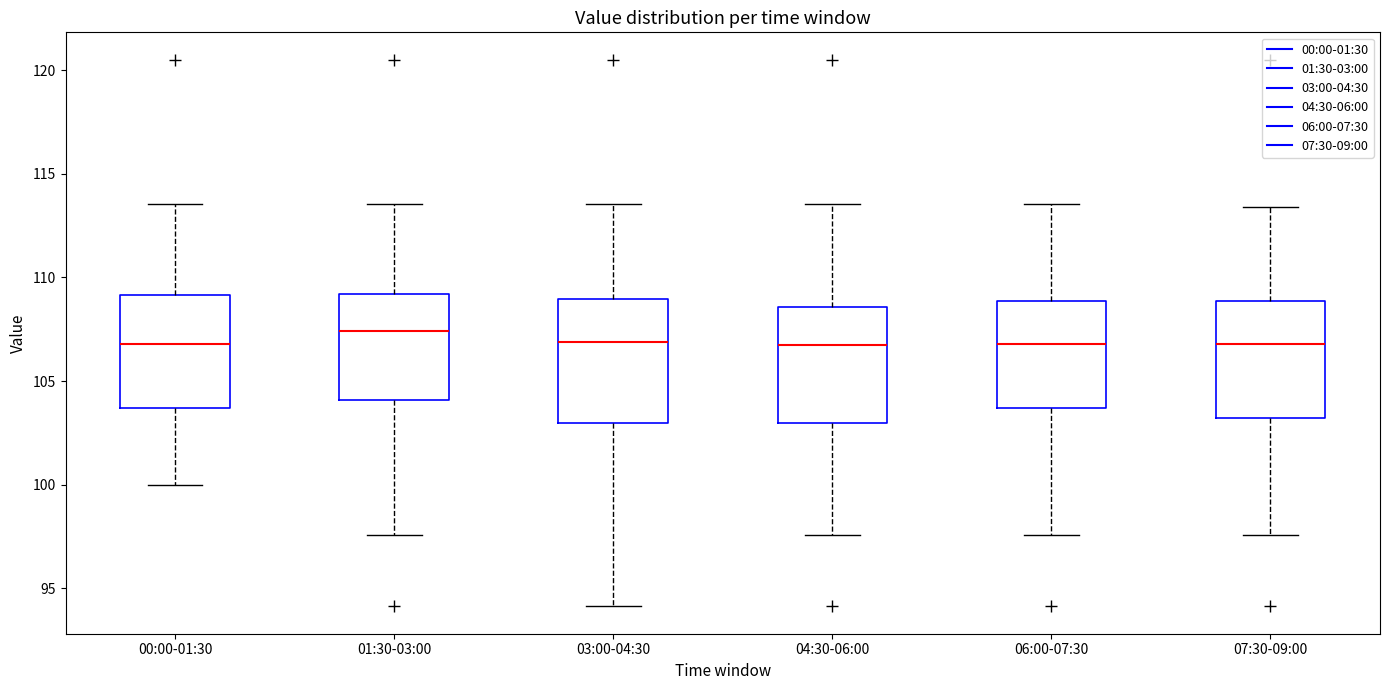

Reading left to right, read every box against the y-axis: the position of its median line, the range the box covers, and the ends of its whiskers. The values are not printed on the chart, so give them approximately, as read against the axis.

00:00-01:30: median 107.0, box 103.5 to 109.0, whiskers 100.0 to 113.5
01:30-03:00: median 107.5, box 104.0 to 109.0, whiskers 97.5 to 113.5
03:00-04:30: median 107.0, box 103.0 to 109.0, whiskers 94.0 to 113.5
04:30-06:00: median 106.5, box 103.0 to 108.5, whiskers 97.5 to 113.5
06:00-07:30: median 107.0, box 103.5 to 109.0, whiskers 97.5 to 113.5
07:30-09:00: median 107.0, box 103.0 to 109.0, whiskers 97.5 to 113.5